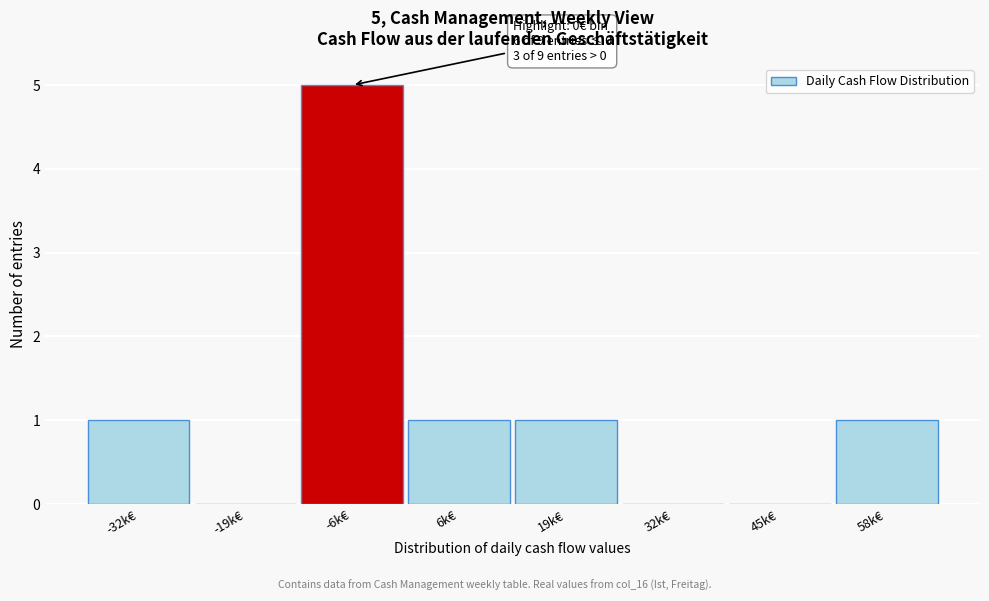

Reading right to left, transcribe all the data shown in this chart.

58k€=1	45k€=0	32k€=0	19k€=1	6k€=1	-6k€=5	-19k€=0	-32k€=1